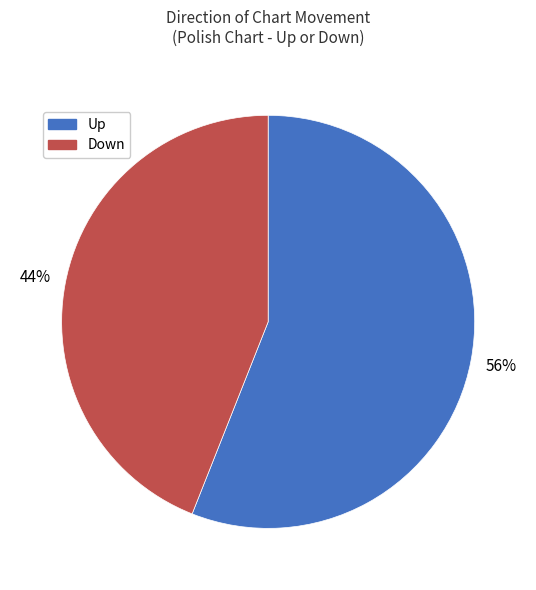

Is there any slice that represents more than half of the pie?

Yes